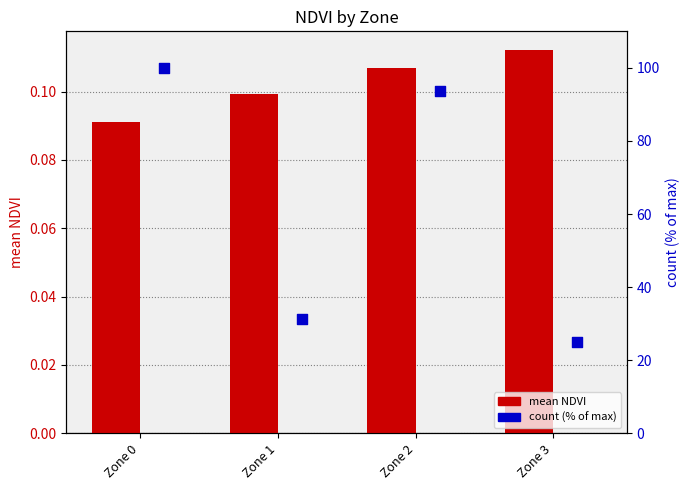

Is the value of count_bar at Zone 2 greater than the value of mean NDVI at Zone 3?

Yes